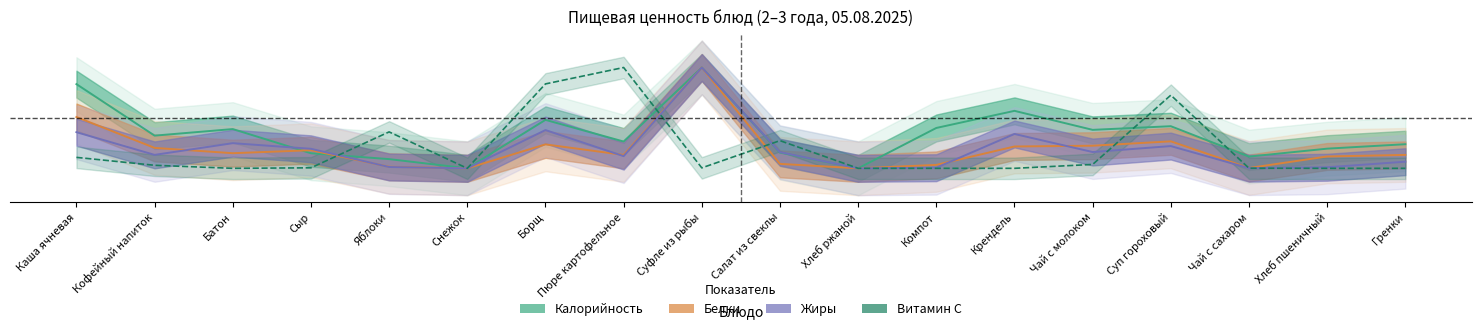

Reading left to right, extract all data points from this chart.

Калорийность: 0.1	-0.1	-0.0	-0.1	-0.1	-0.1	-0.0	-0.1	0.1	-0.1	-0.1	-0.0	0.0	-0.0	-0.0	-0.1	-0.1	-0.1
Белки: 0.0	-0.1	-0.1	-0.1	-0.1	-0.1	-0.1	-0.1	0.1	-0.1	-0.1	-0.1	-0.1	-0.1	-0.1	-0.1	-0.1	-0.1
Жиры: -0.0	-0.1	-0.1	-0.1	-0.1	-0.1	-0.0	-0.1	0.1	-0.1	-0.1	-0.1	-0.0	-0.1	-0.1	-0.1	-0.1	-0.1
Витамин C: -0.1	-0.1	-0.1	-0.1	-0.0	-0.1	0.1	0.1	-0.1	-0.1	-0.1	-0.1	-0.1	-0.1	0.1	-0.1	-0.1	-0.1